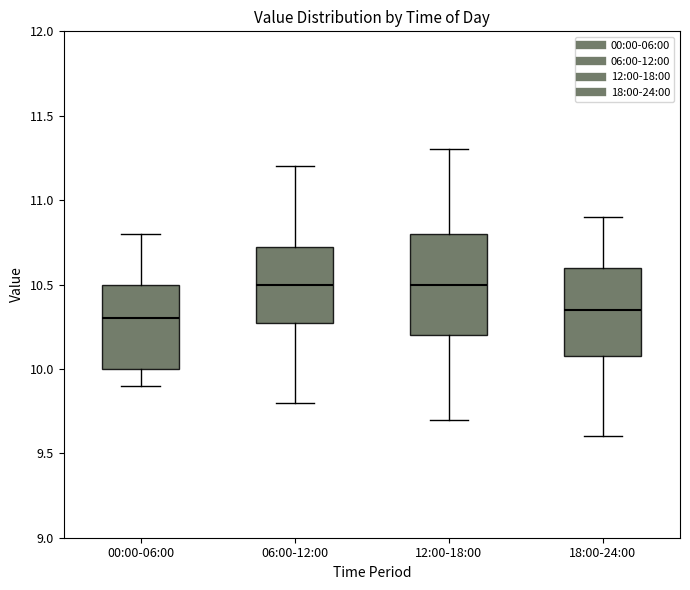

Where is the lower edge of the box for 06:00-12:00 on the y-axis? The values are not printed on the chart, so give them approximately, as read against the axis.

10.30